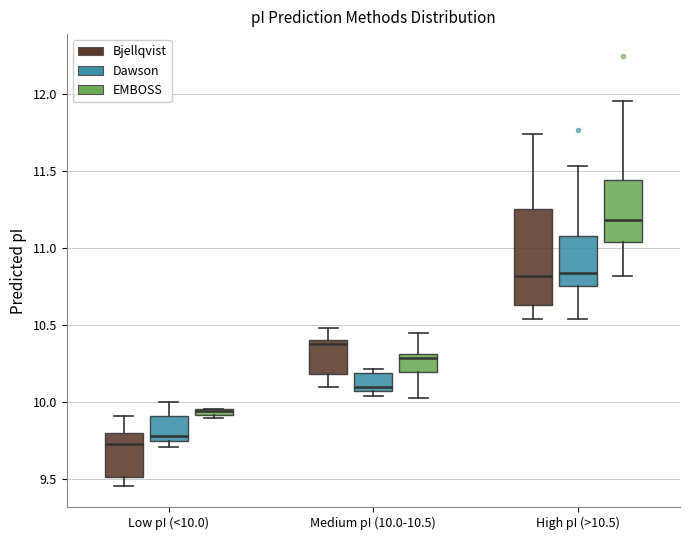

Which box's median line is the highest?

High pI (>10.5) (EMBOSS)